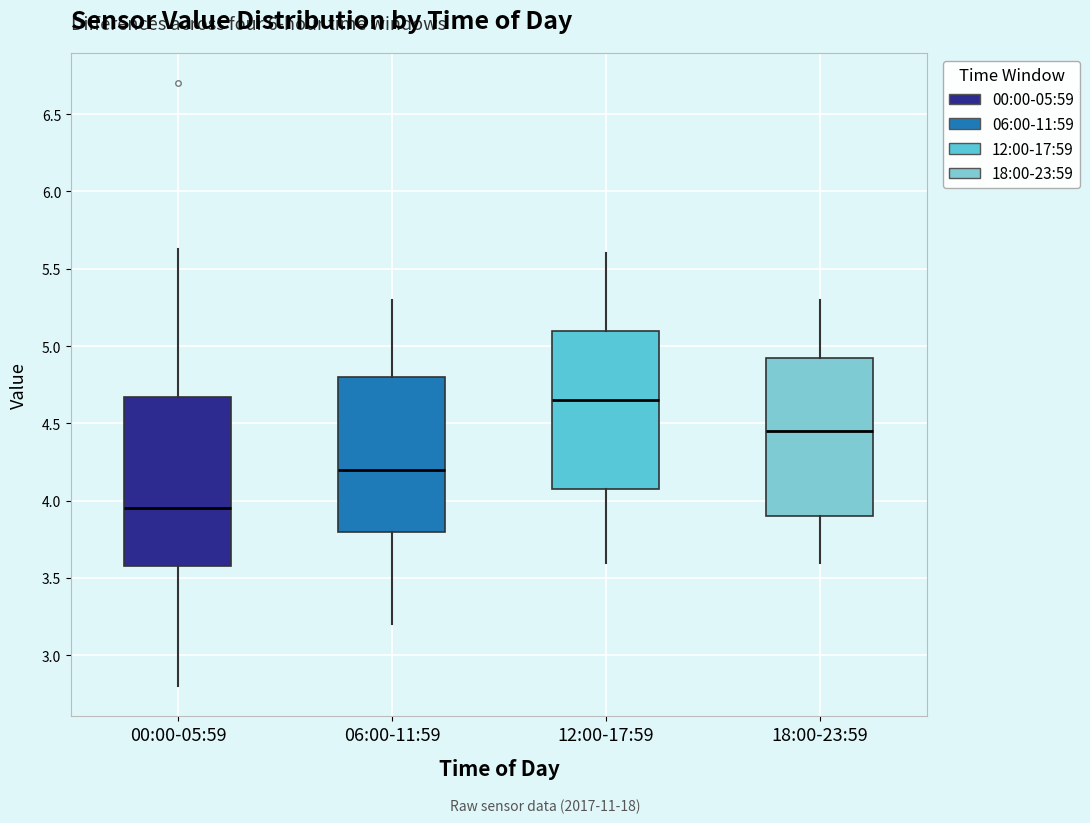

Which box's median line is the lowest?

00:00-05:59